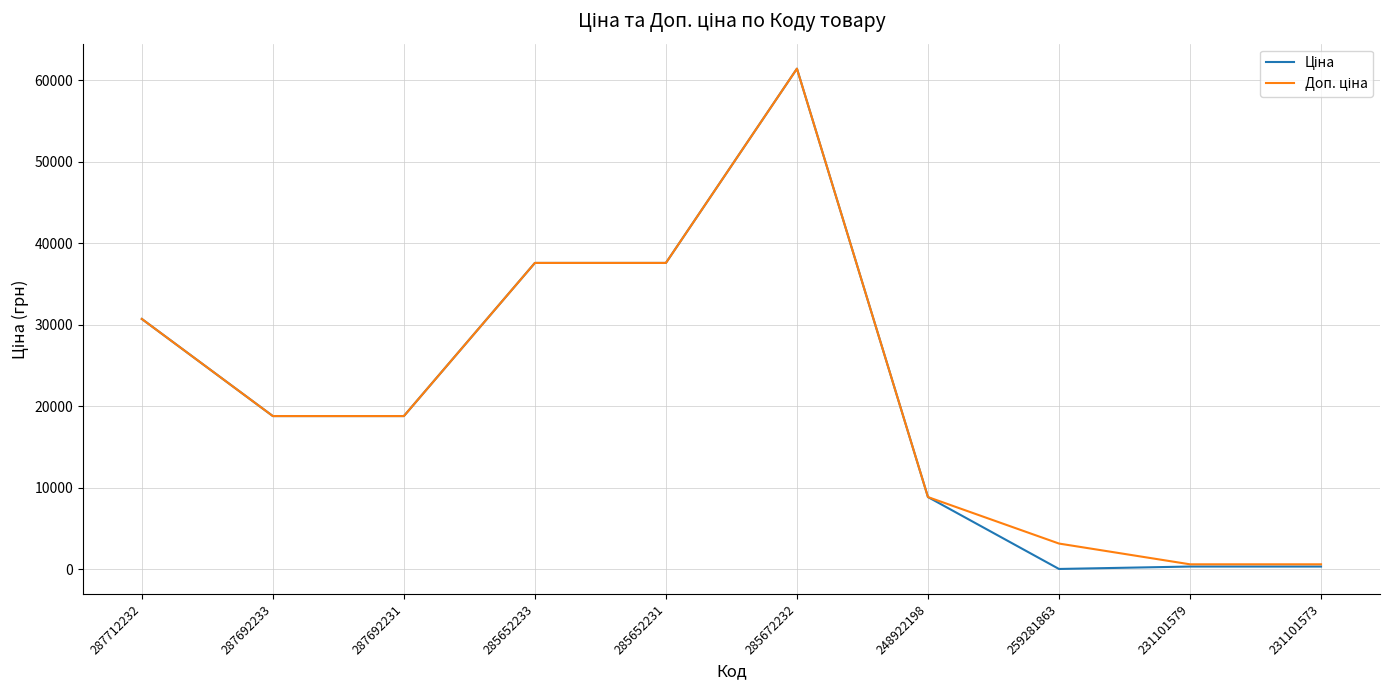

Which label corresponds to the largest value in the chart?

285672232